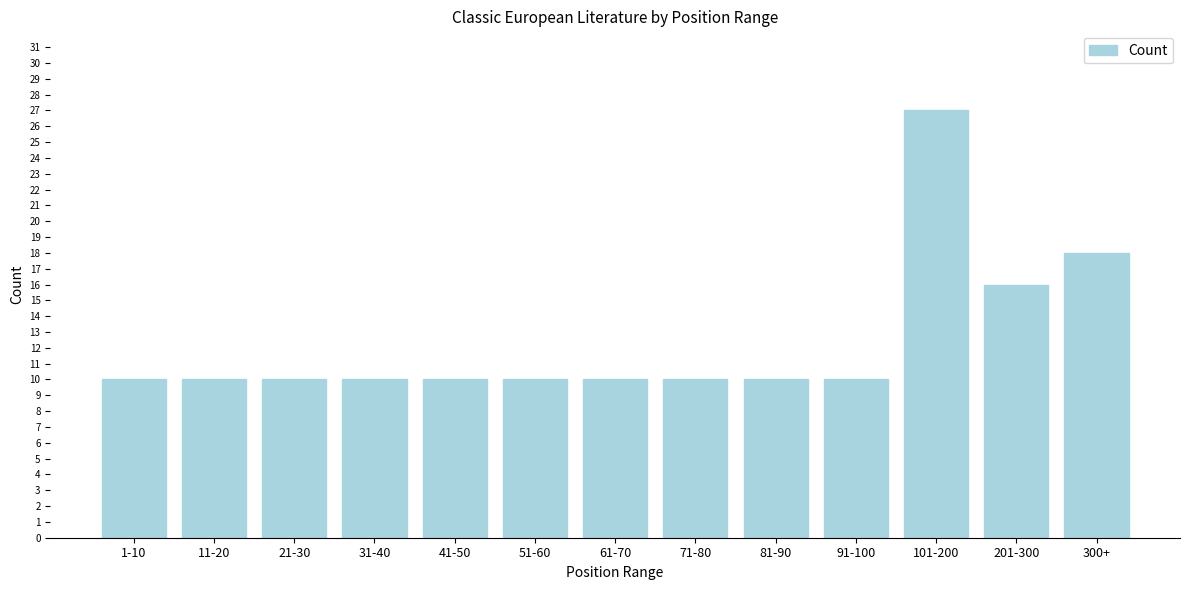

Reading left to right, what are all the values shown in this chart?

1-10=10	11-20=10	21-30=10	31-40=10	41-50=10	51-60=10	61-70=10	71-80=10	81-90=10	91-100=10	101-200=27	201-300=16	300+=18